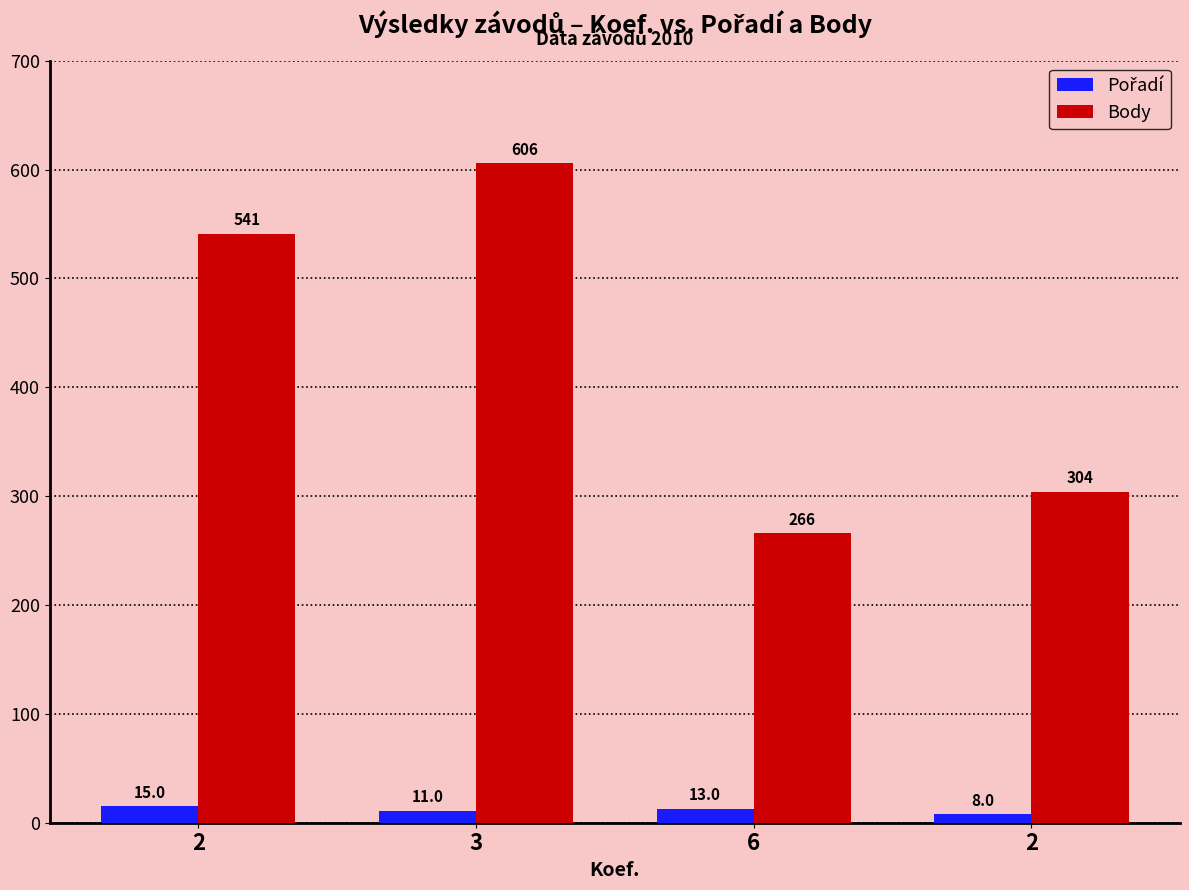

The value of Pořadí at 6 is 6. True or false?

False